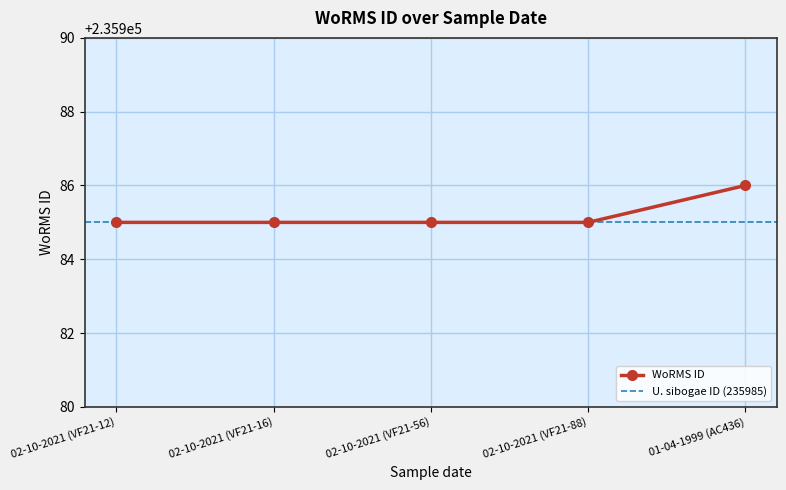

Is it true that WoRMS ID equals 343287 at 02-10-2021 (VF21-88)?

False